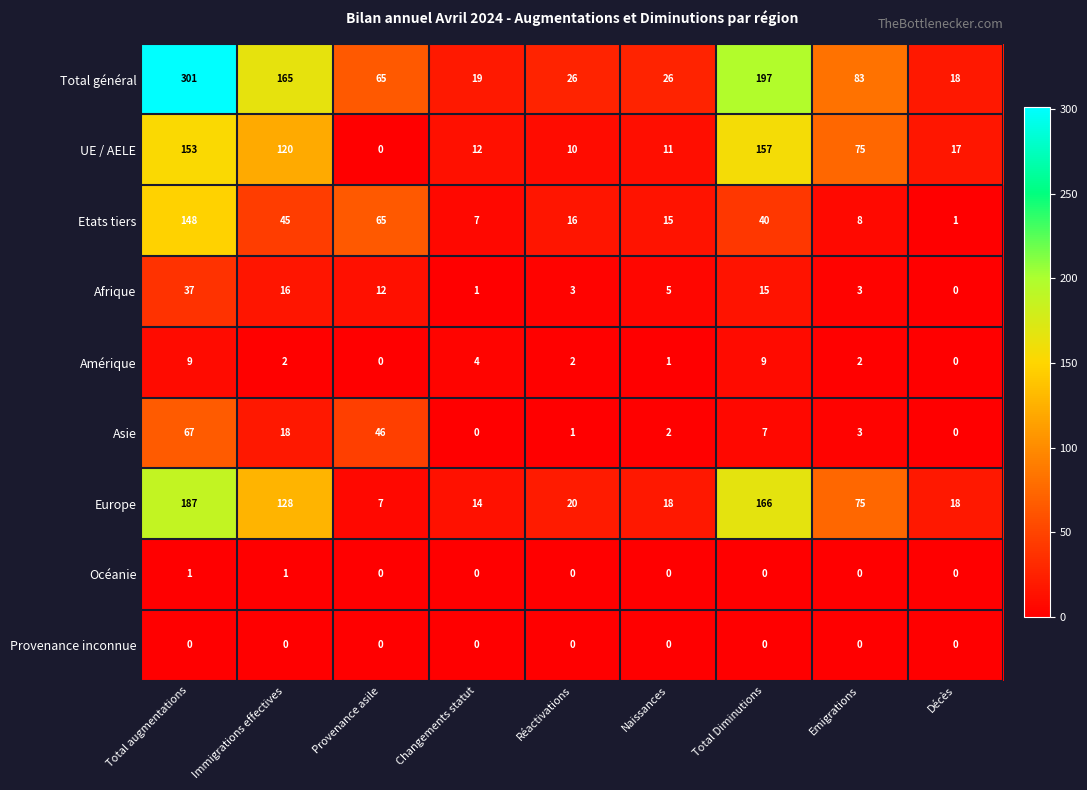

Read the Europe value at Total augmentations, to the nearest 10.

190